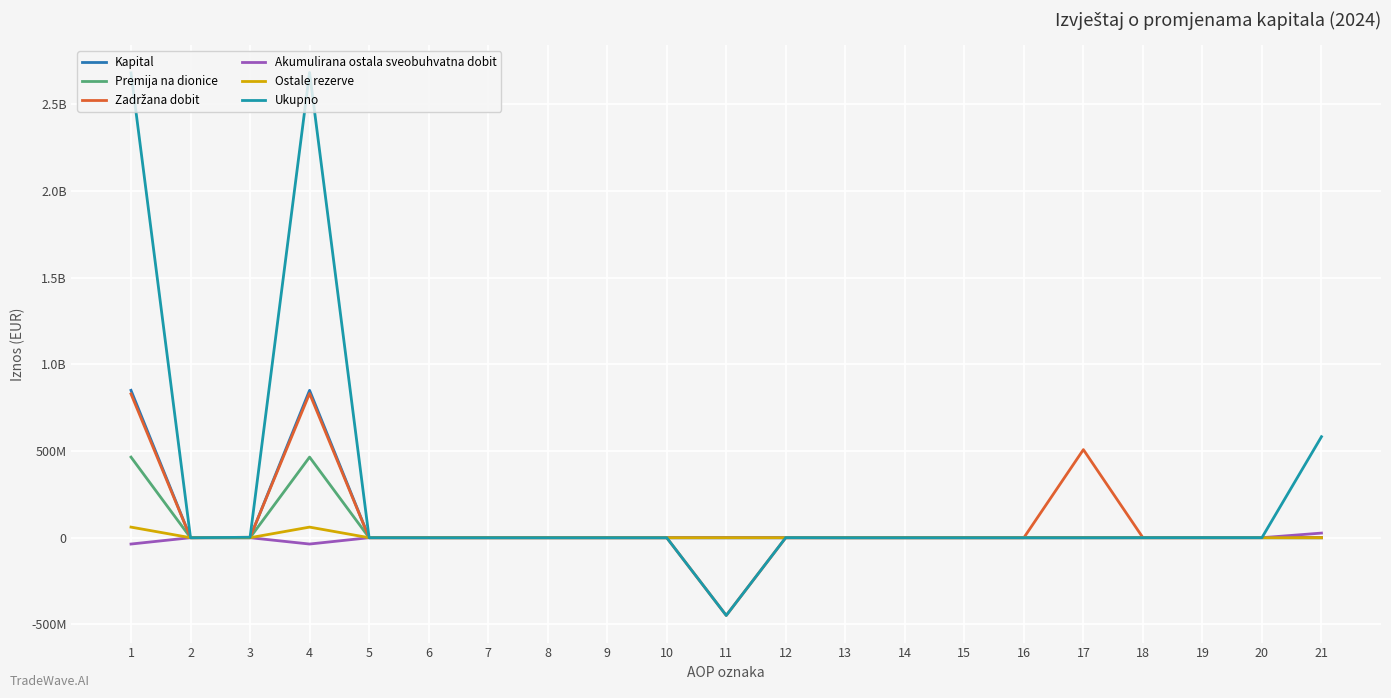

Reading left to right, list all the values displayed in this chart.

Kapital: 850068233	0	0	850068233	0	0	0	0	0	0	0	0	0	0	0	0	0	0	0	0	0
Premija na dionice: 464975040	0	0	464975040	278708	0	0	0	0	0	0	0	0	0	0	0	0	0	0	0	0
Zadržana dobit: 829394077	0	2458779	831852856	0	0	0	0	0	0	-448298971	0	0	0	0	0	508063887	333069	0	496514	0
Akumulirana ostala sveobuhvatna dobit: -36487890	0	0	-36487890	0	0	0	0	0	0	0	0	0	0	0	0	0	0	0	68345	26734235
Ostale rezerve: 61175022	0	0	61175022	0	0	0	0	0	0	0	0	0	0	0	0	0	0	0	0	0
Ukupno: 2680813936	0	2458779	2683272715	278708	0	0	0	0	0	-448298971	584906	0	0	0	0	0	333069	711784	561300	582646358